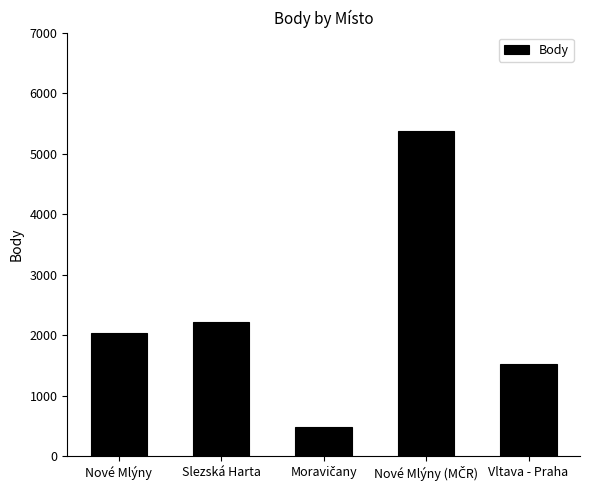

What is the difference between the values at Vltava - Praha and Nové Mlýny?

503